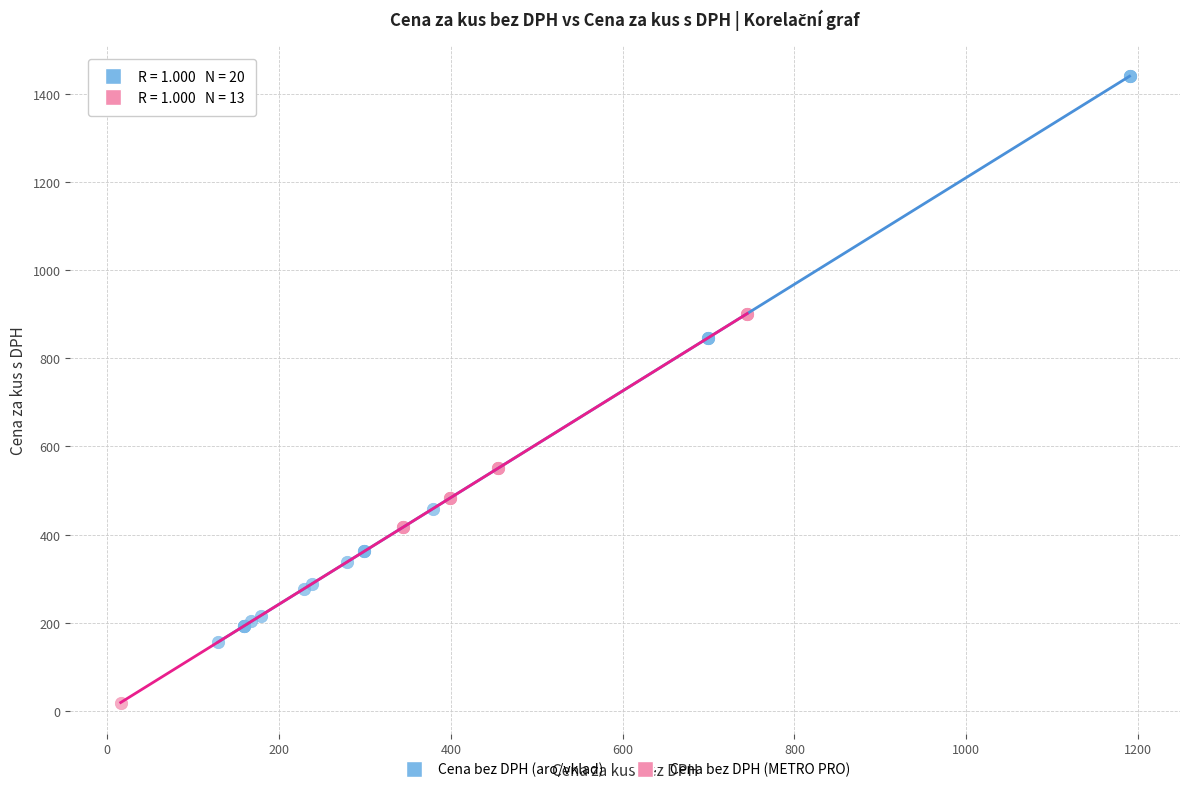

Which series contains the highest Y value?

Cena bez DPH (aro/vklad)